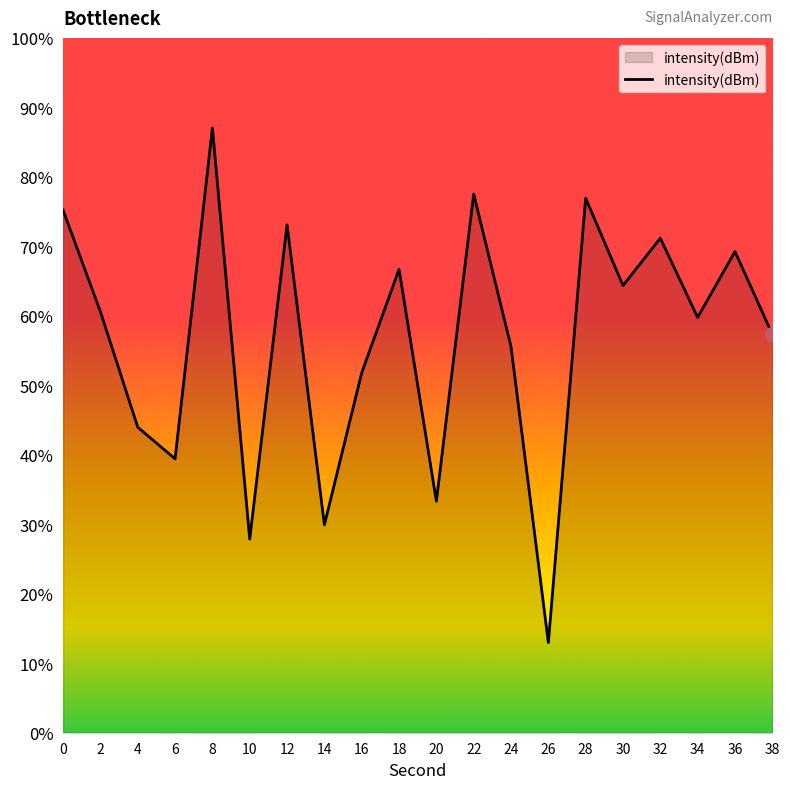

How many interior local valleys (lower than both neighbors) does the data have?

7